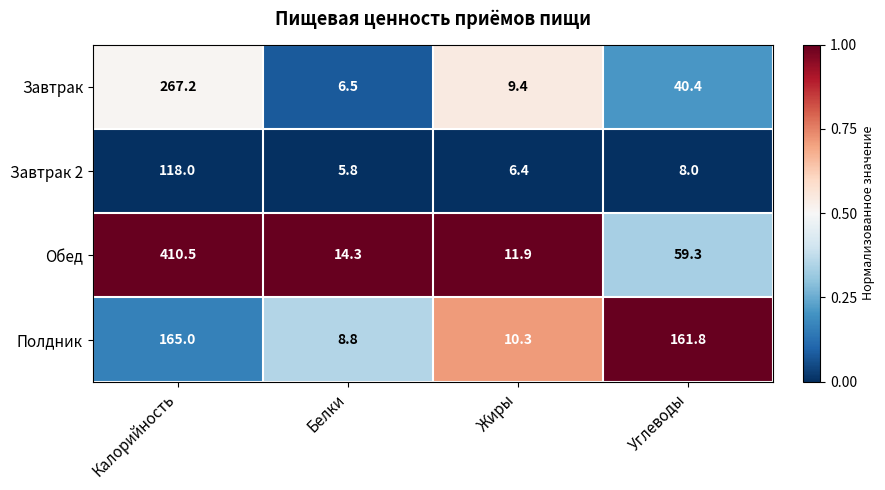

Where does the Завтрак series first go above 40?

Калорийность